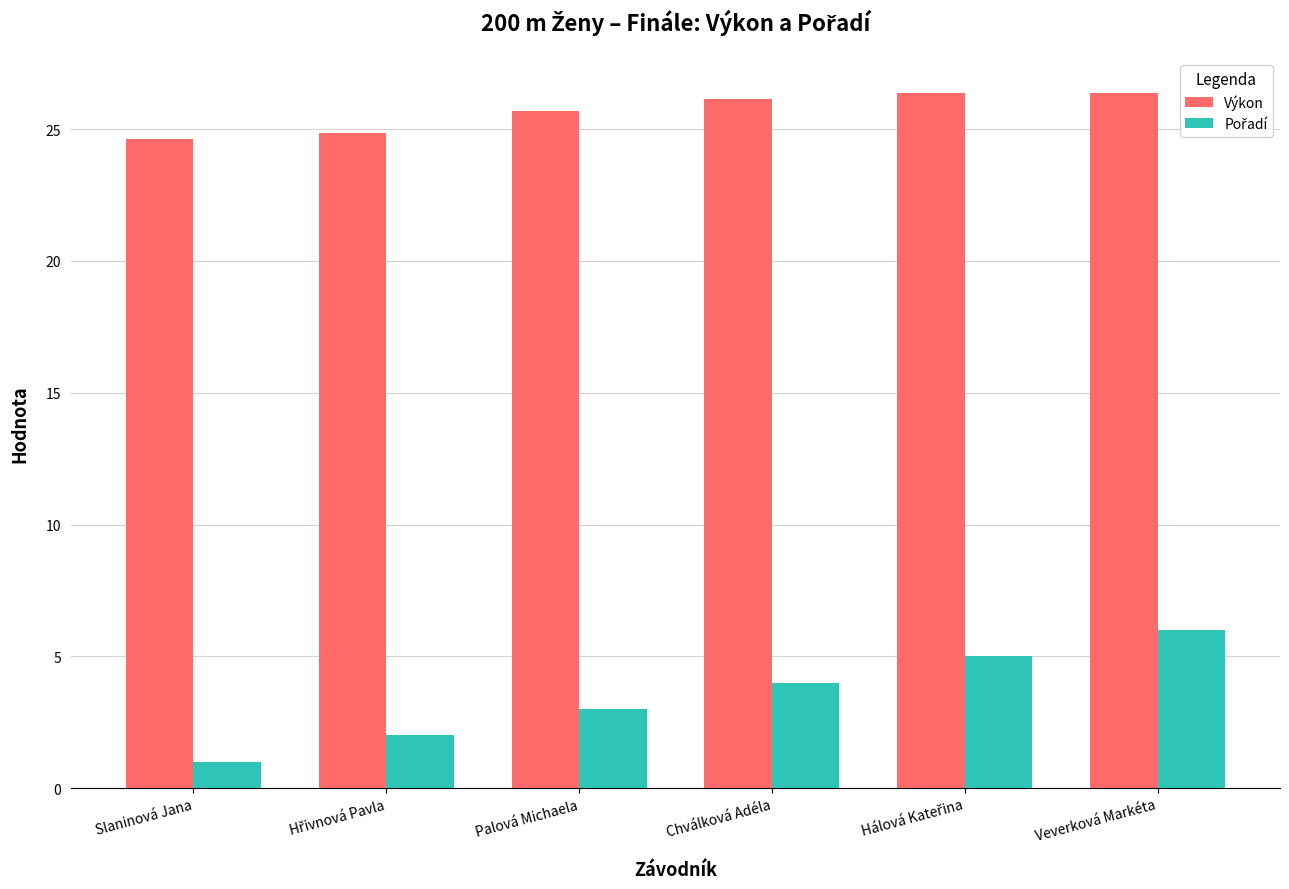

Which series has the largest total across all categories?

Výkon